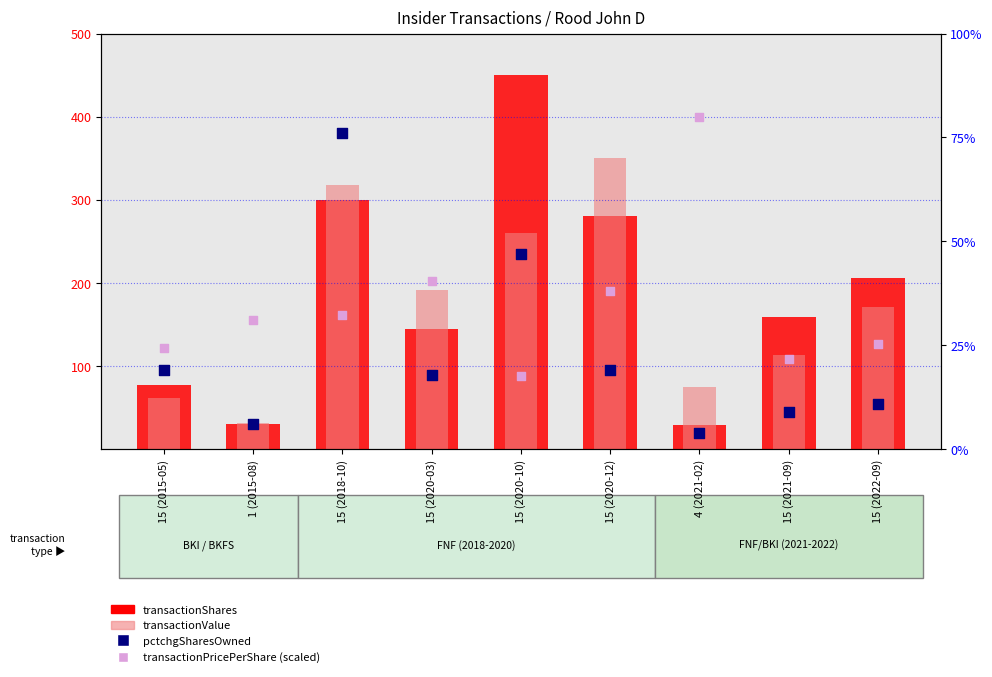

At which category is the sum across all series the highest?

15 (2020-10)